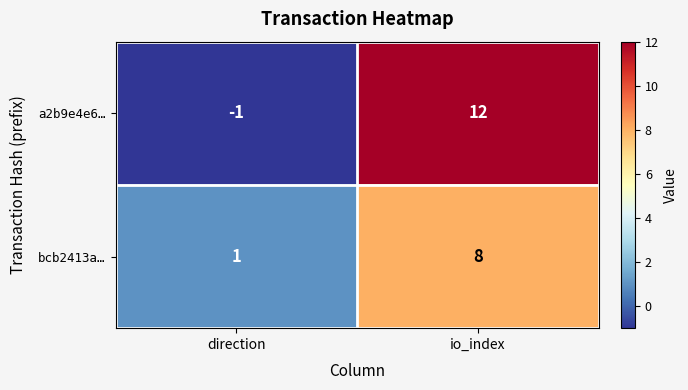

What is the spread (max minus min) of values at io_index?

4